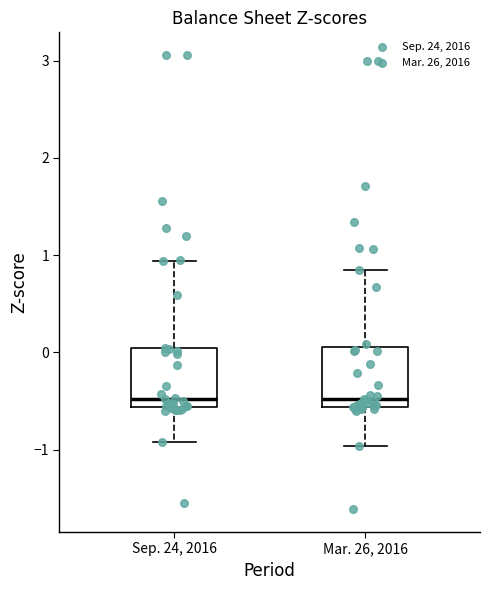

Reading left to right, transcribe this box plot: for each box, give where its median line is, the range the box spans, and where its two whiskers end, as read against the y-axis. The values are not printed on the chart, so give them approximately, as read against the axis.

Sep. 24, 2016: median -0.5, box -0.6 to 0.0, whiskers -0.9 to 0.9
Mar. 26, 2016: median -0.5, box -0.6 to 0.1, whiskers -1.0 to 0.9